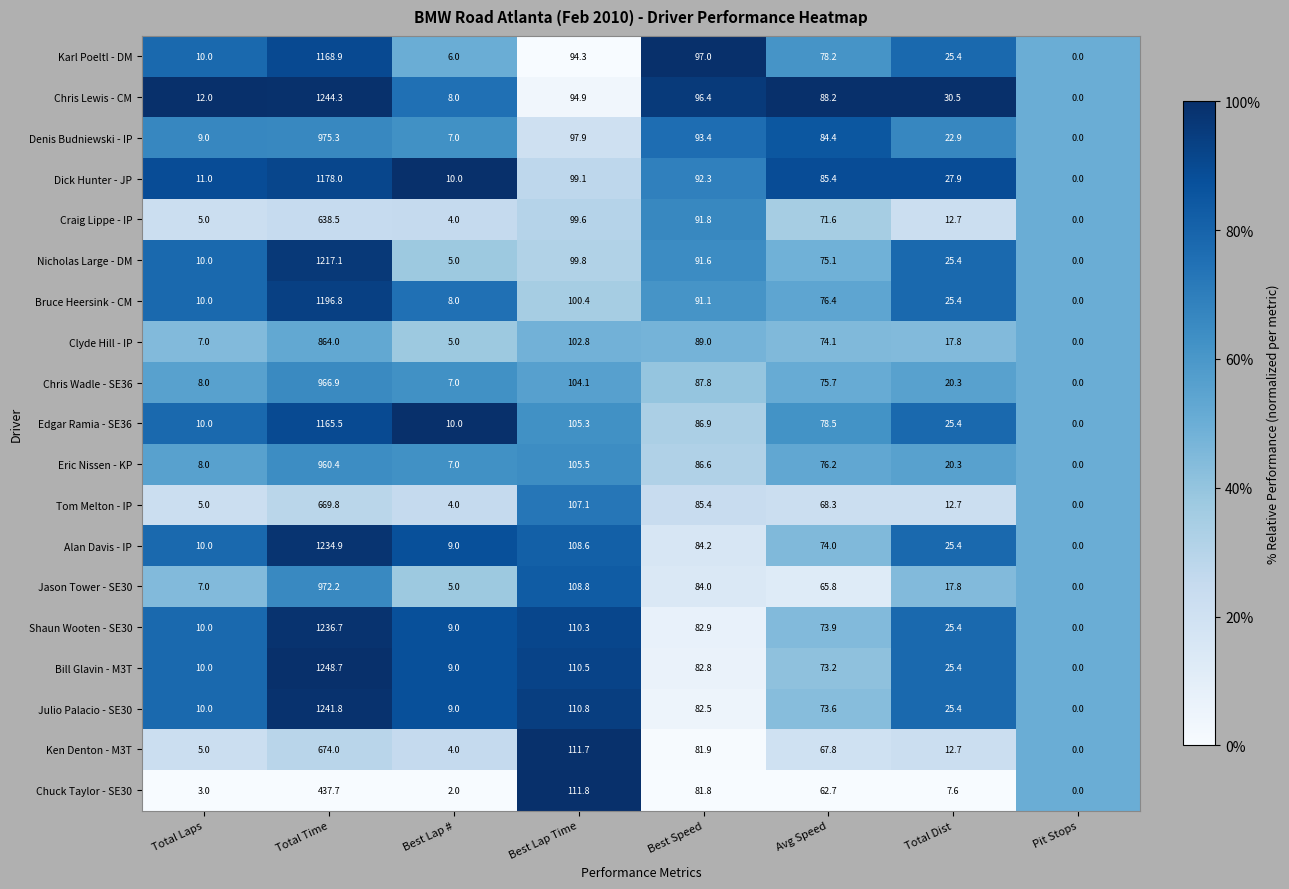

Which series has the largest total across all categories?

Chris Lewis - CM